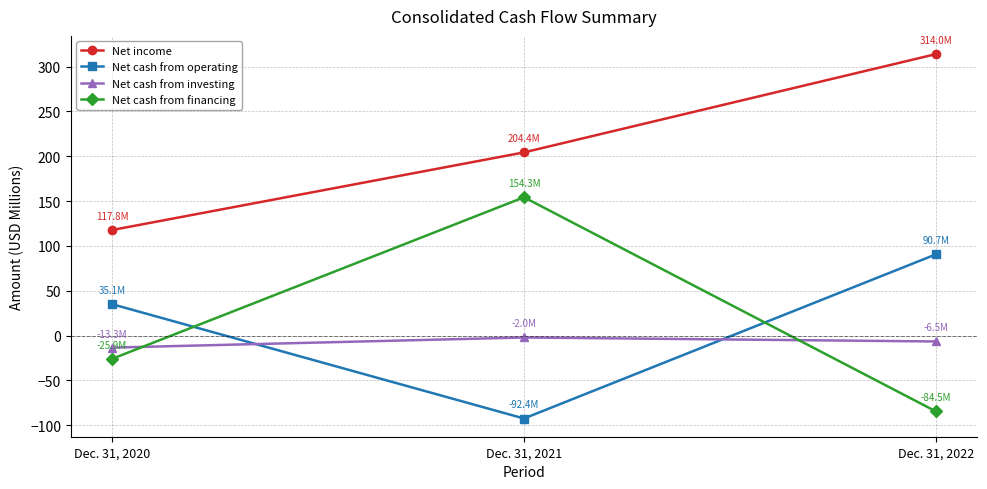

What is the difference between the maximum and minimum values in the Net cash from financing series?

238.8